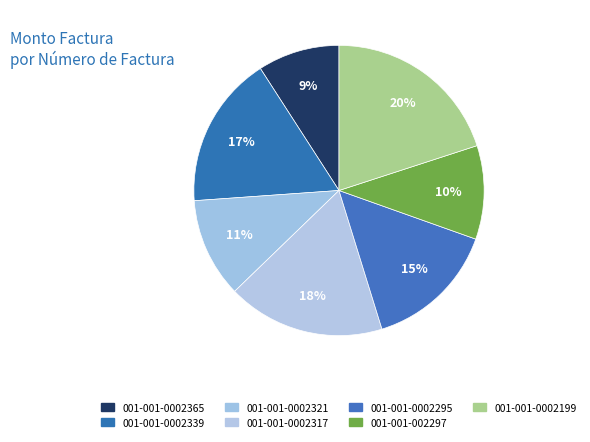

Count the number of slices in the pie.

7